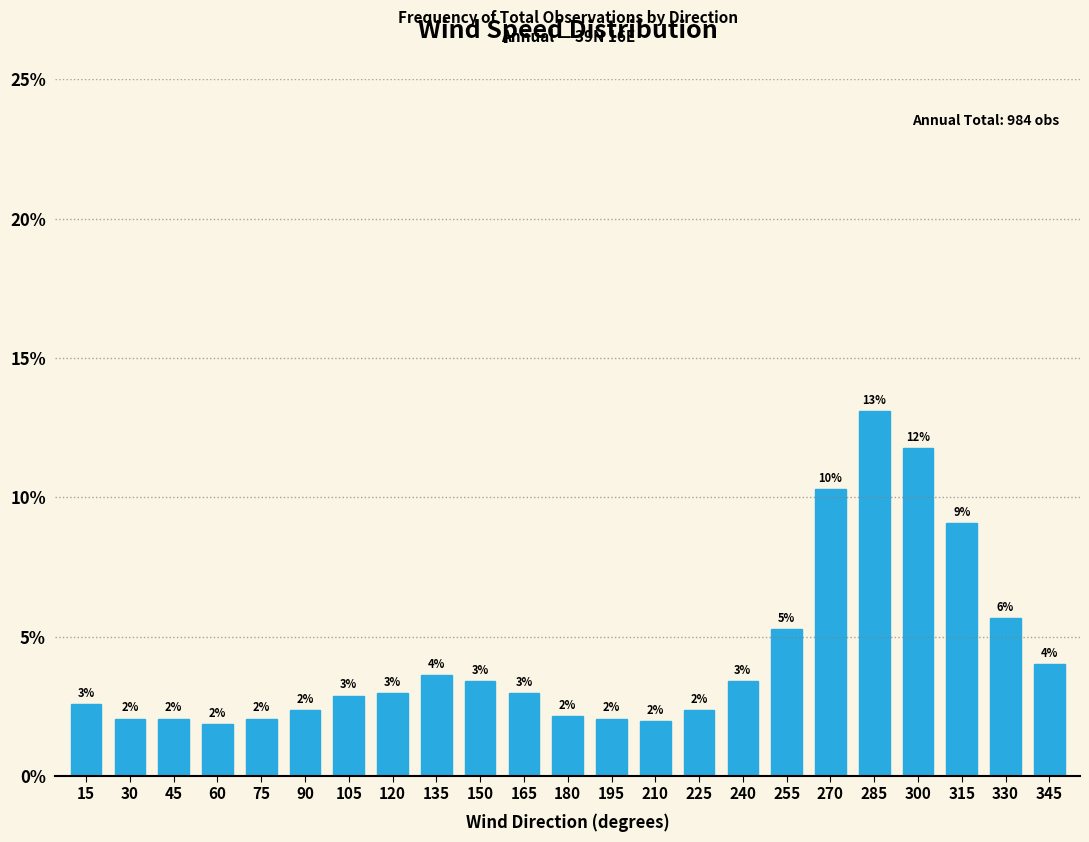

At which label is the value closest to 7?

330